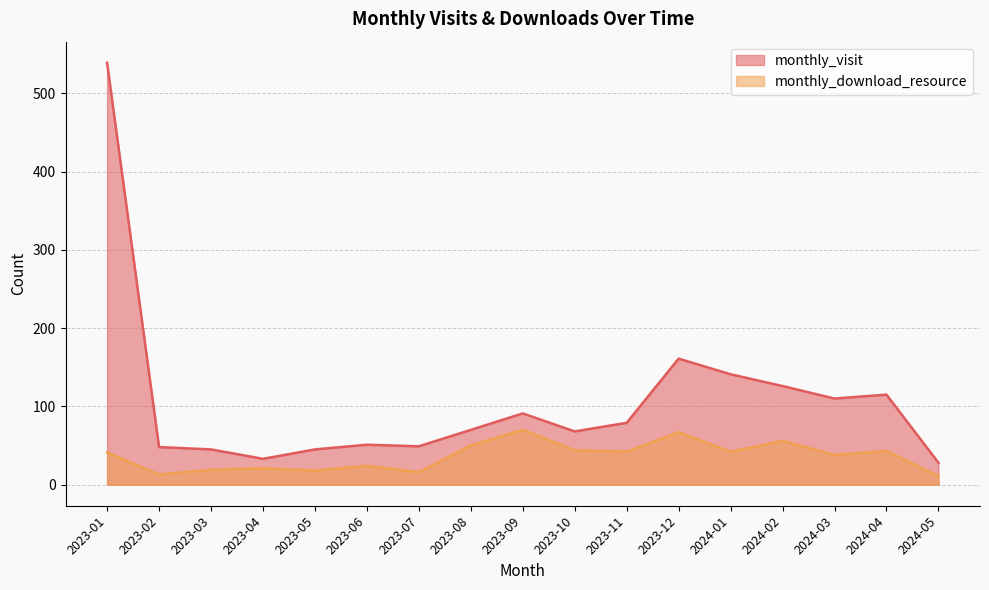

What is the difference between the maximum and minimum values in the monthly_download_resource series?

59